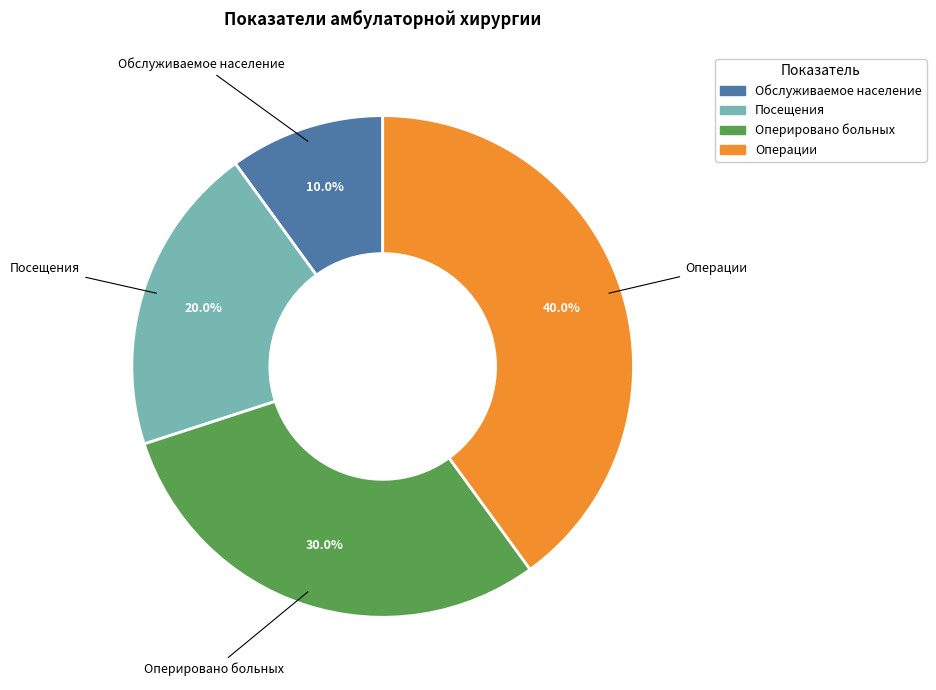

Between Операции and Обслуживаемое население, which is larger?

Операции